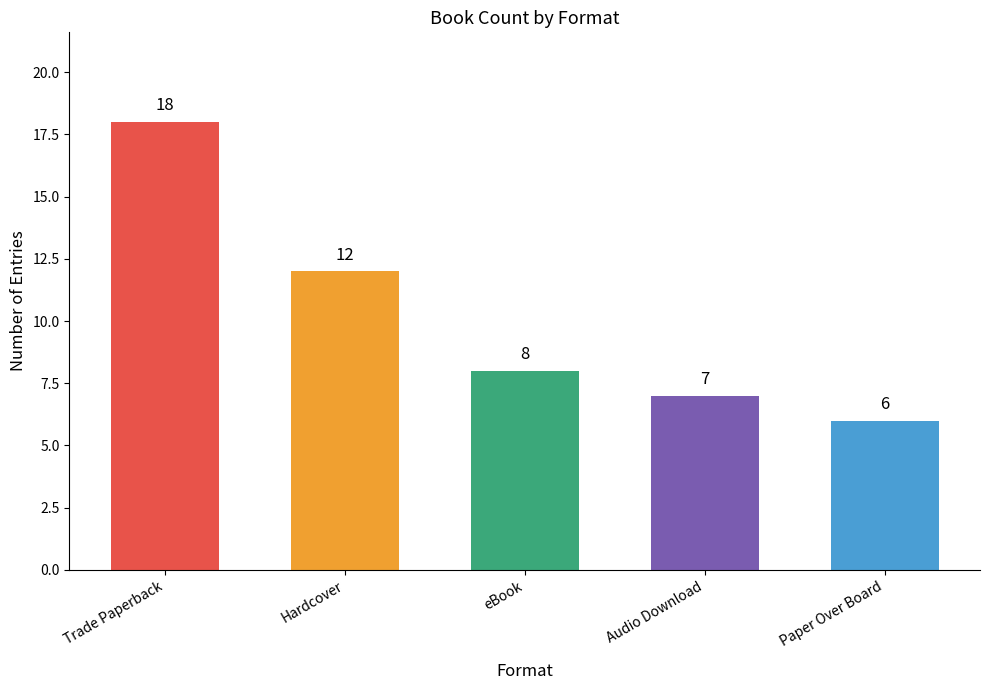

List the labels in order of value, smallest first.

Paper Over Board, Audio Download, eBook, Hardcover, Trade Paperback